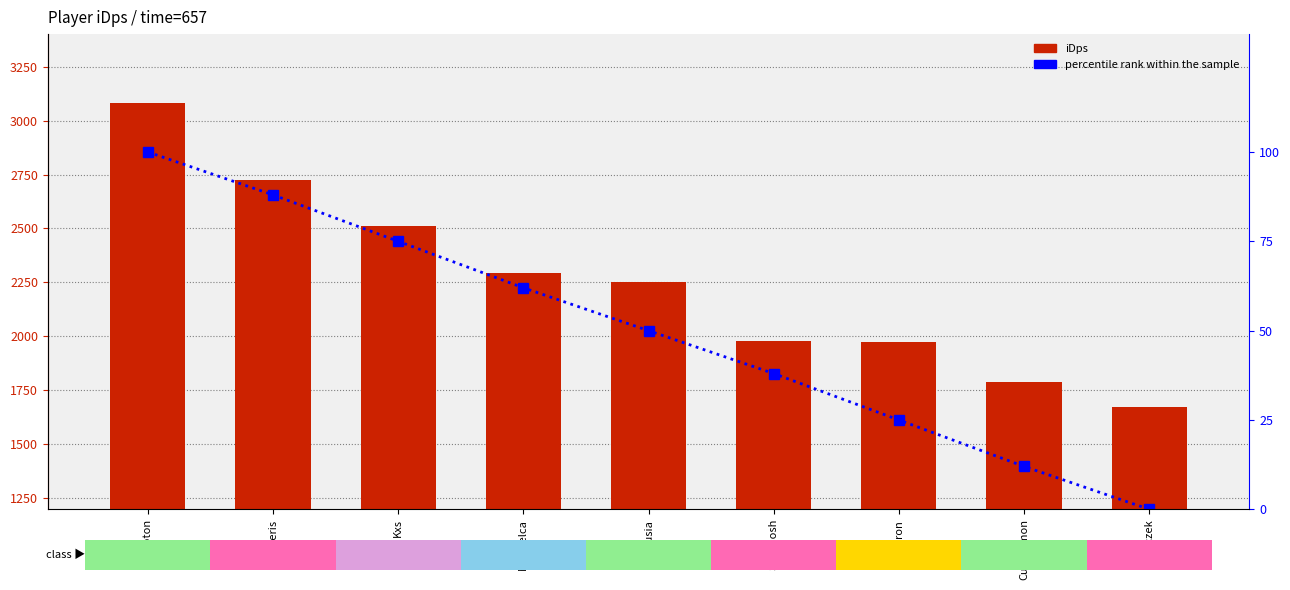

What is the difference between the second highest and second lowest values in the iDps series?

931.5